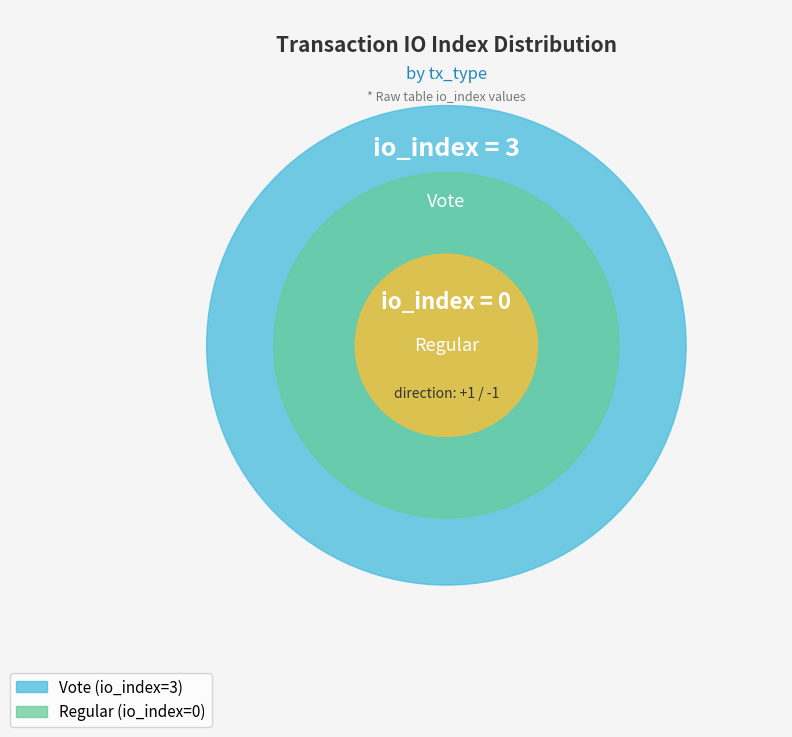

Count the number of slices in the pie.

2